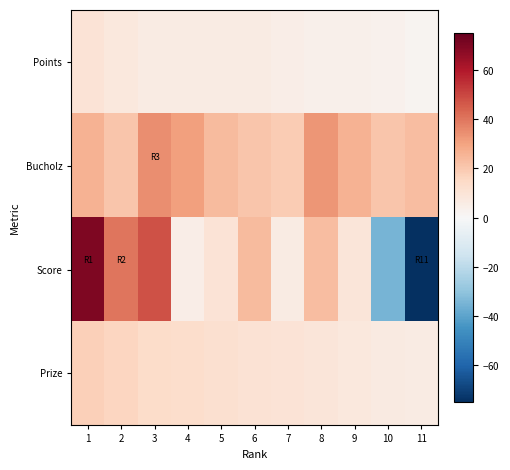

Reading left to right, what are all the values shown in this chart?

Points: 1=10	2=8	3=6	4=6	5=6	6=6	7=5	8=4	9=4	10=3	11=2
Bucholz: 1=26	2=21	3=35	4=31	5=24	6=21	7=19	8=33	9=26	10=21	11=23
Score: 1=70	2=40	3=48	4=5	5=10	6=24	7=6	8=23	9=9	10=-35	11=-75
Prize: 1=18	2=16	3=14	4=13	5=12	6=11	7=10	8=9	9=8	10=7	11=6